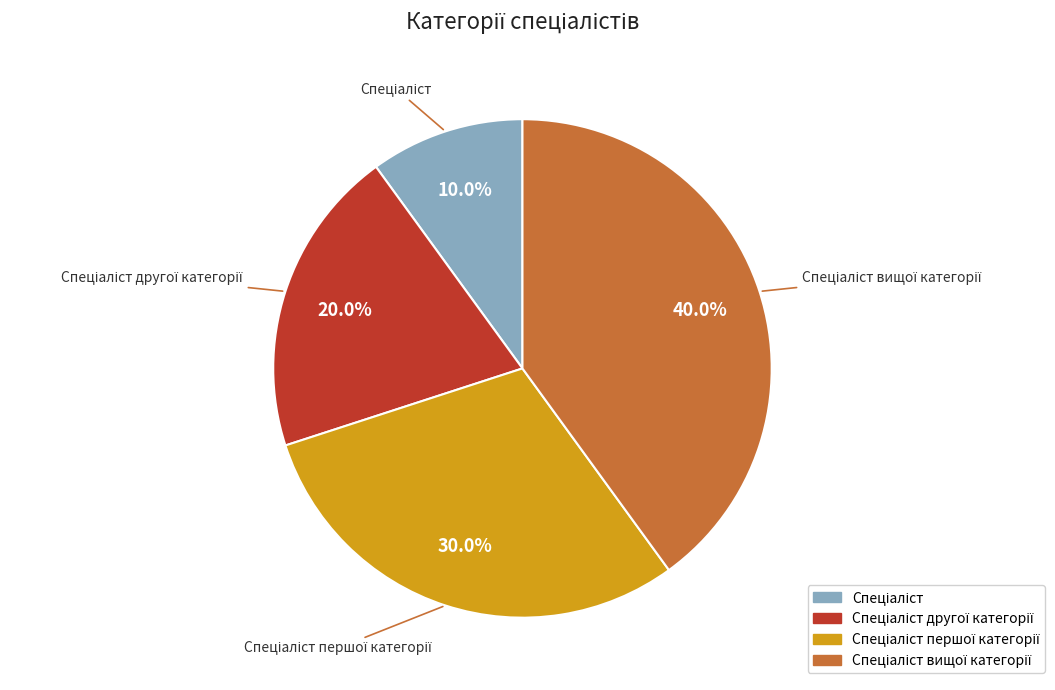

Is there any slice that represents more than half of the pie?

No